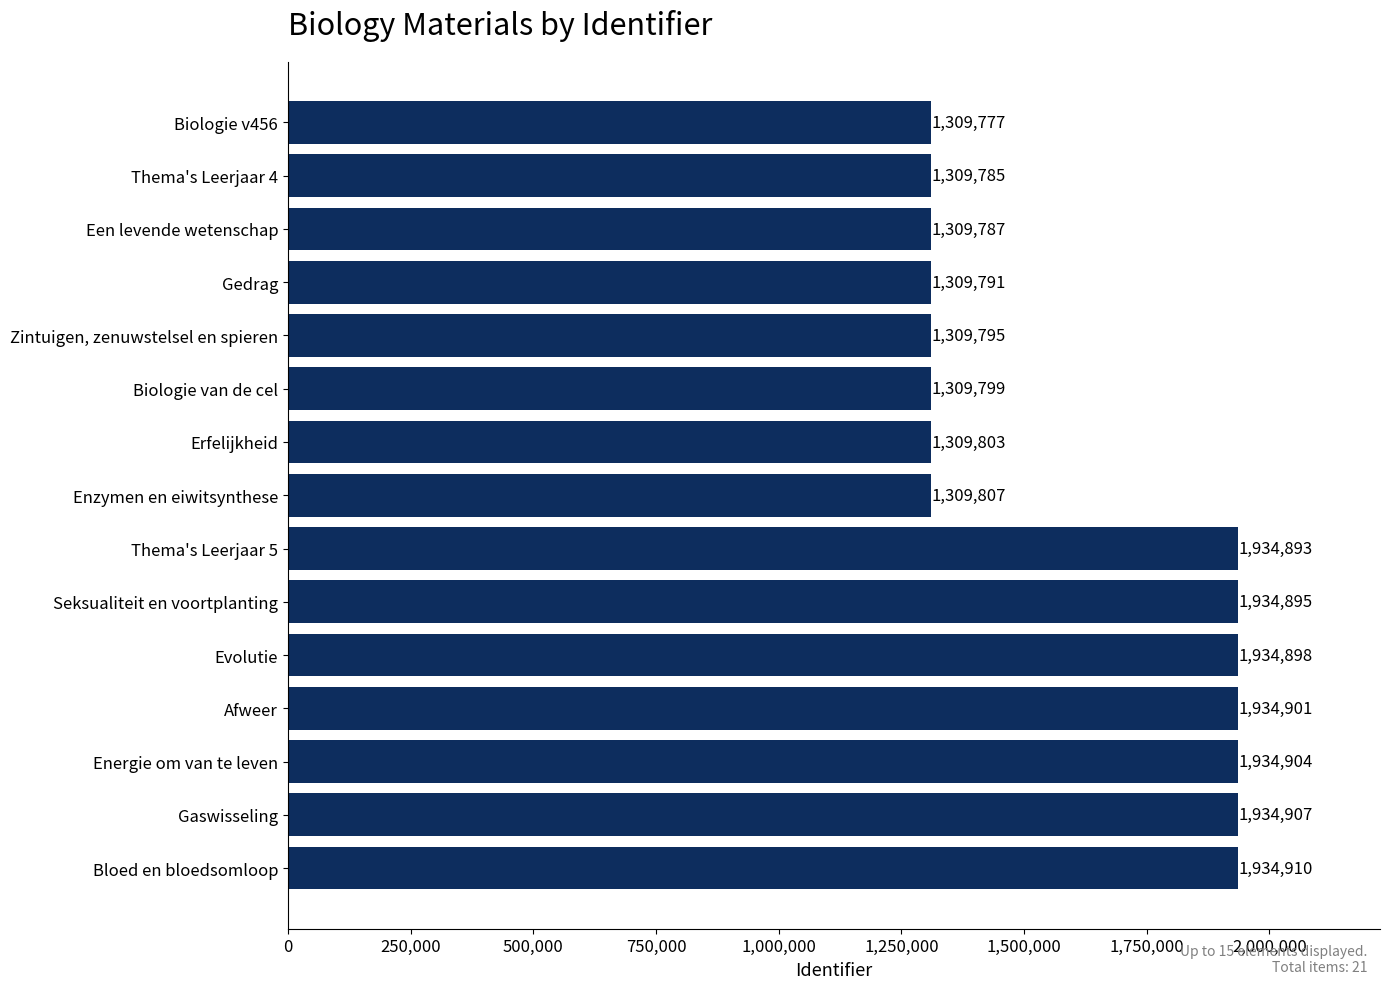

What is the label of the 10th bar from the top?

Seksualiteit en voortplanting